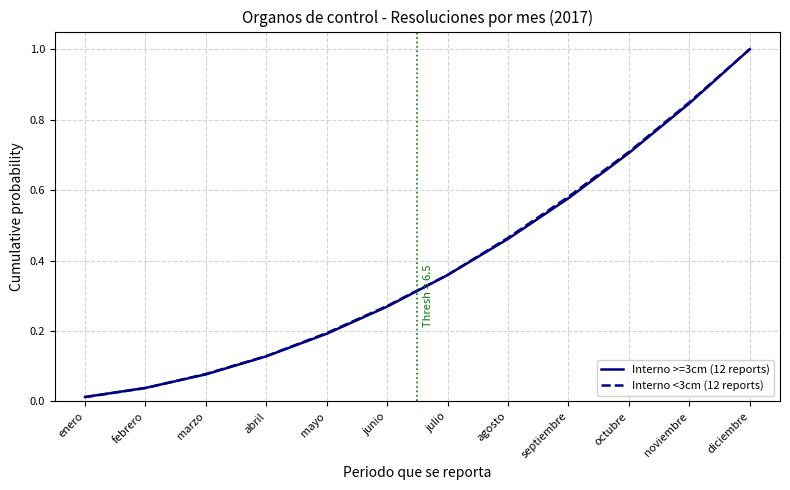

Is it true that Interno <3cm (12 reports) equals 0.5 at julio?

False